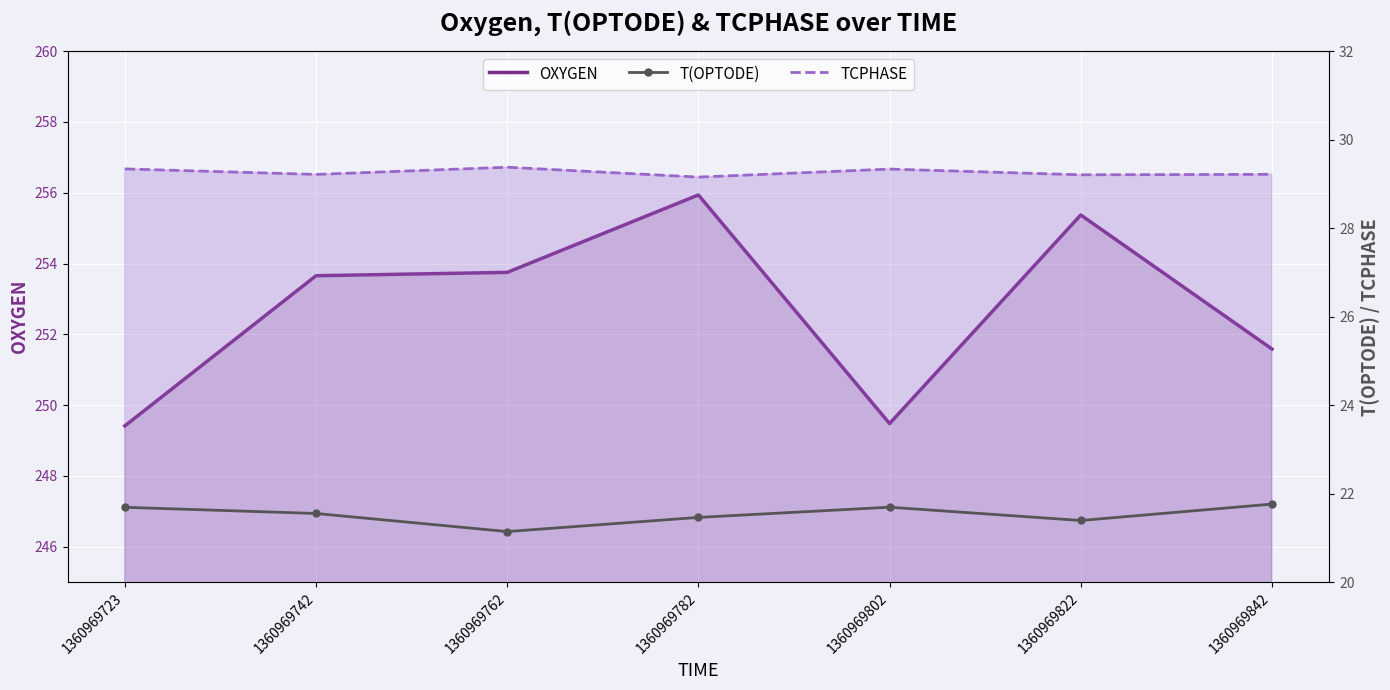

What is the total value across all series at 1360969842?

302.6